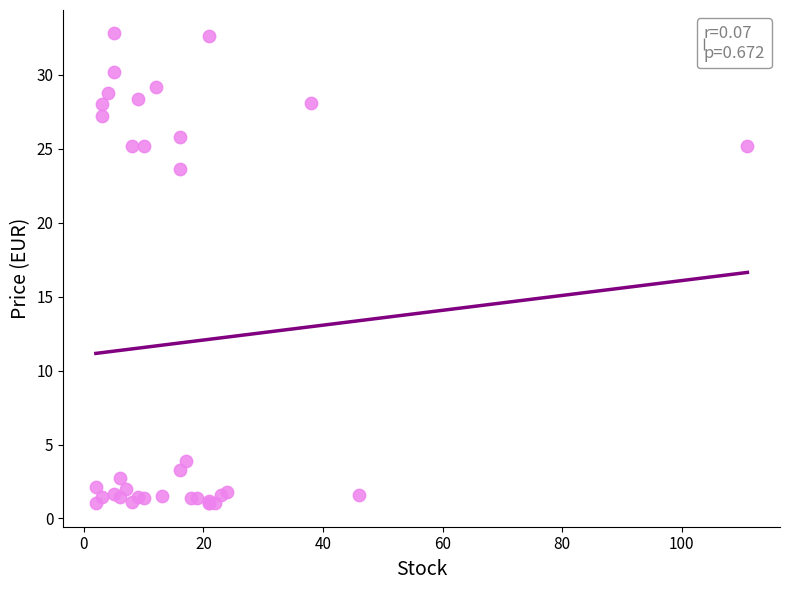

What Y value in the scatter plot is closest to 16?

23.6